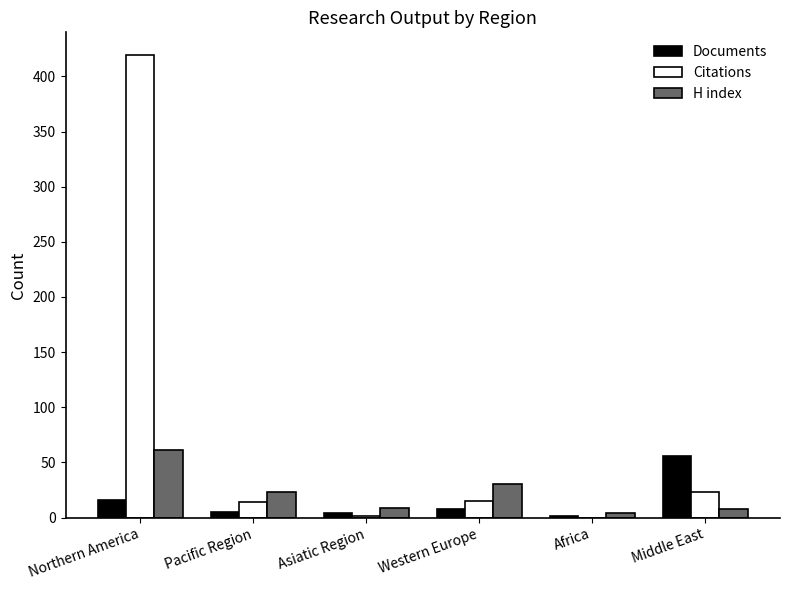

What is the total value across all series at Northern America?

496